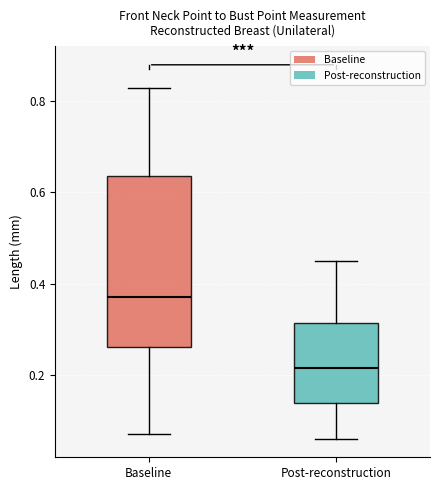

Where is the upper edge of the box for Post-reconstruction on the y-axis? The values are not printed on the chart, so give them approximately, as read against the axis.

0.32